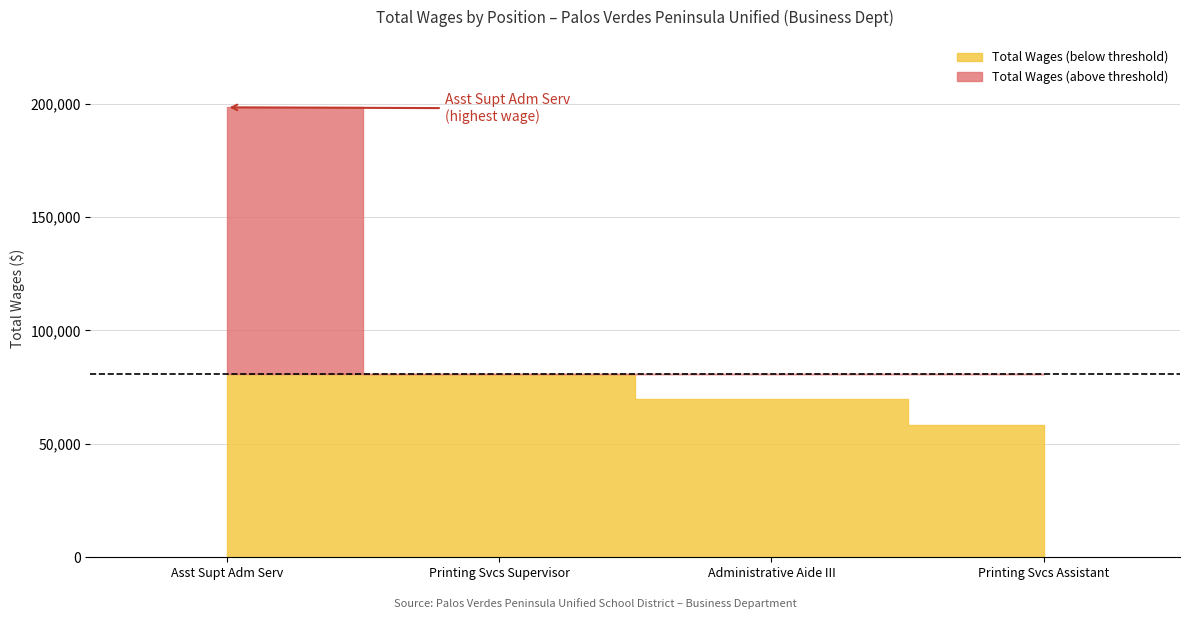

What is the difference between the maximum and second lowest values?

128387